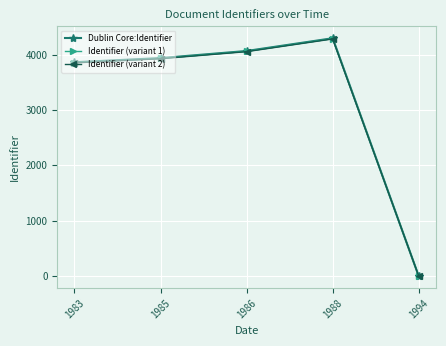

Which category has the lowest value in the Identifier (variant 1) series?

1994